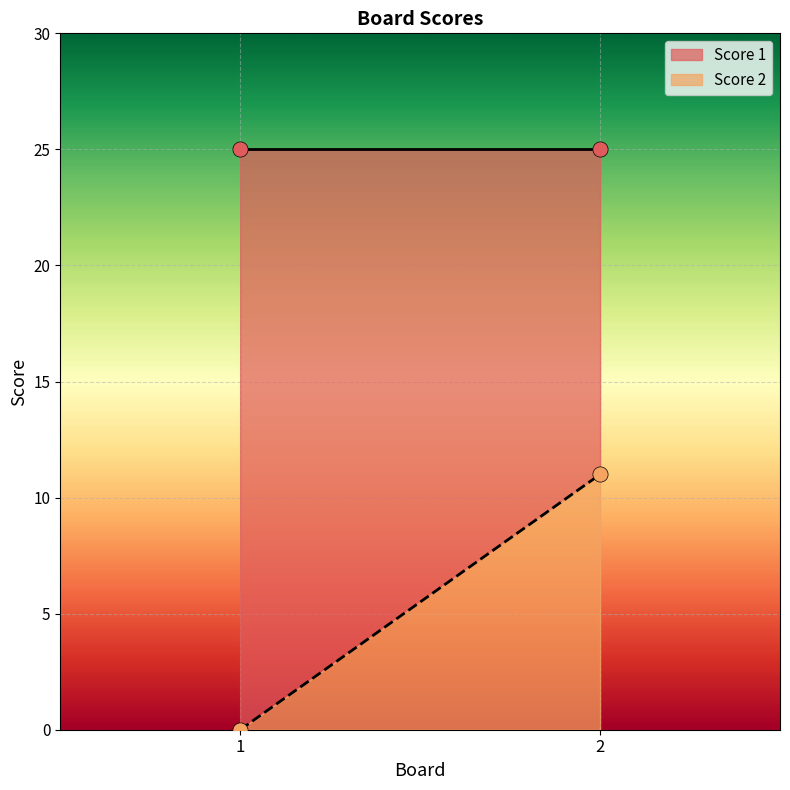

Which series reaches the maximum Y coordinate?

Score 1